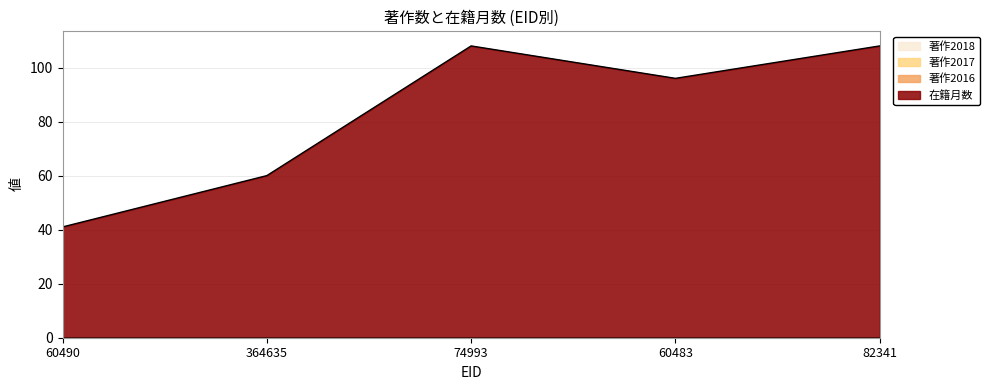

True or false: 著作2016 and 著作2018 cross at least once.

False